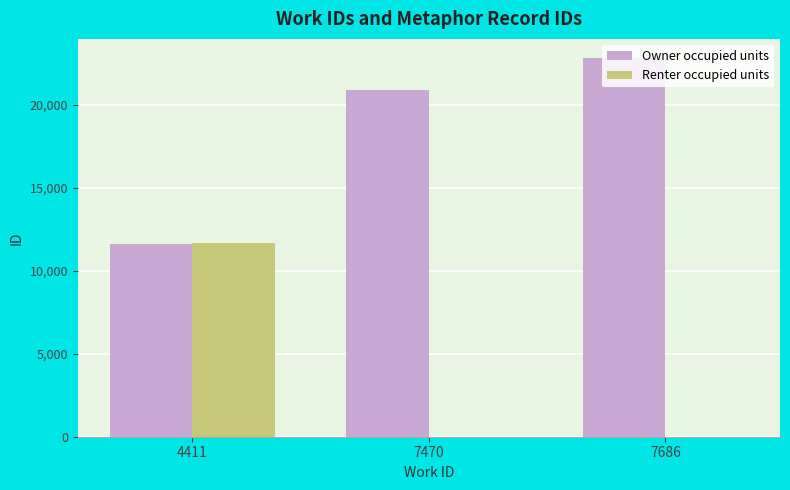

Which series has the largest total across all categories?

Owner occupied units